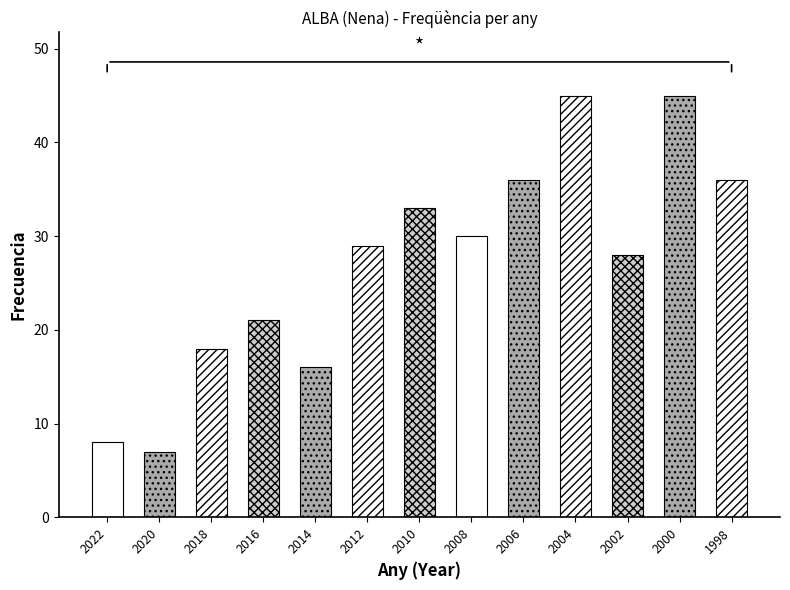

The chart shows a value of 17 at 2019. True or false?

False